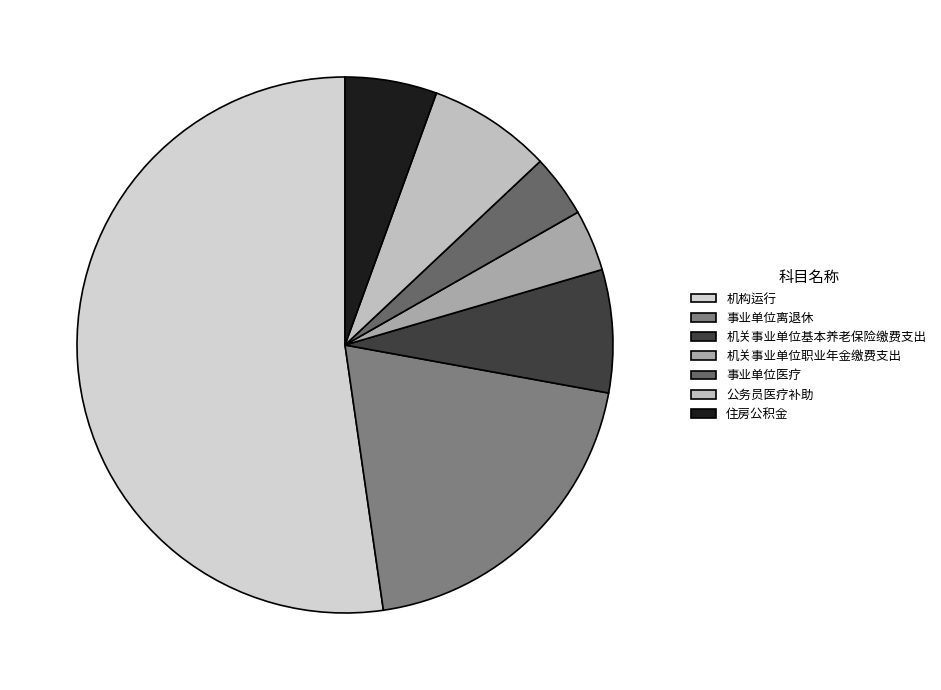

How many segments does this pie chart have?

7